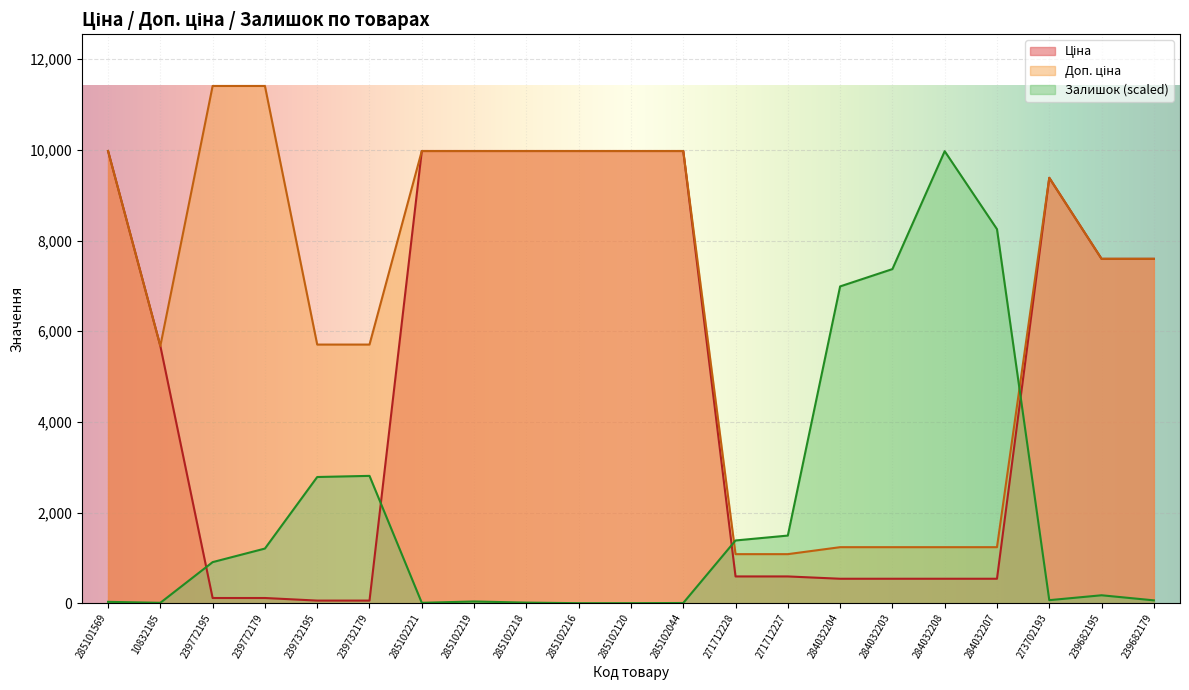

Where is Ціна nearest to the value 5016?

10832185